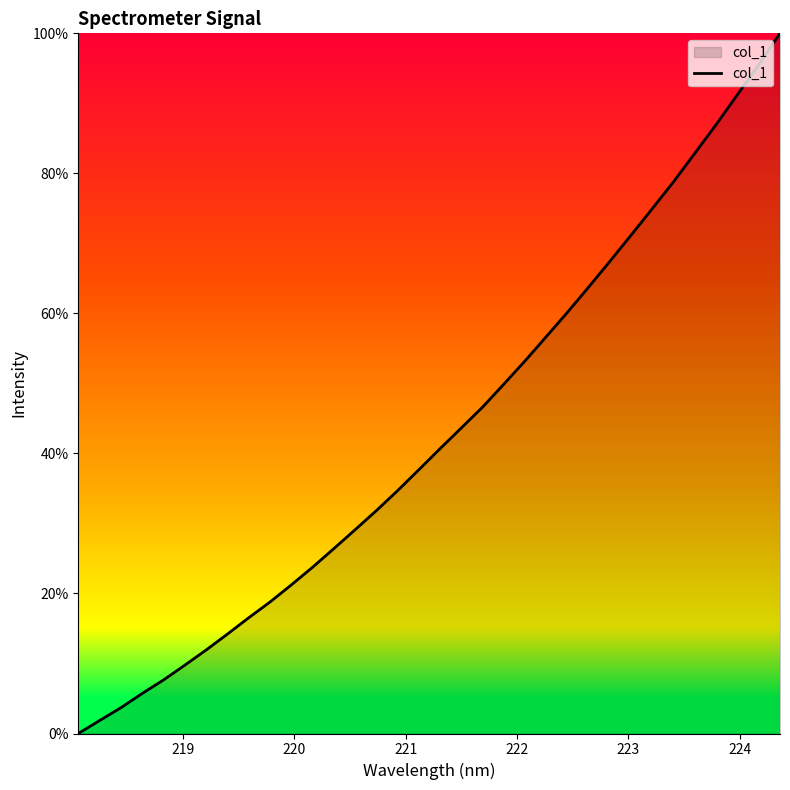

What is the difference between the maximum and minimum values?

100.0